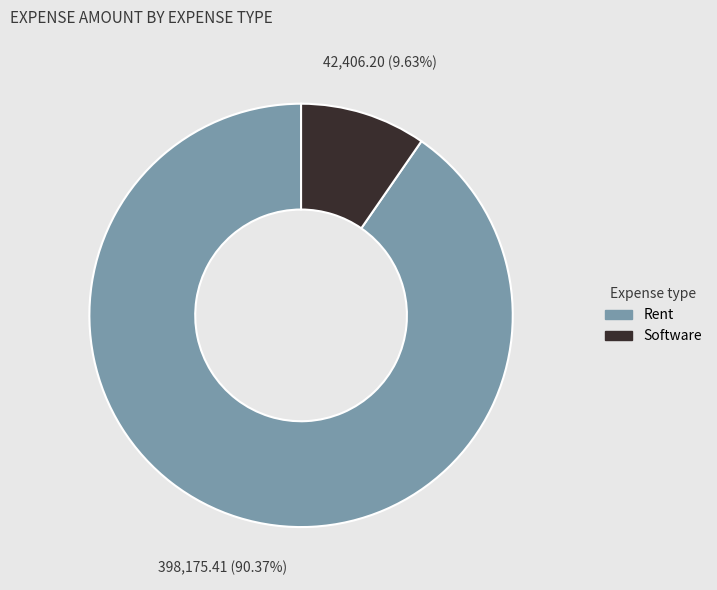

Does Software represent more than half of the total?

No